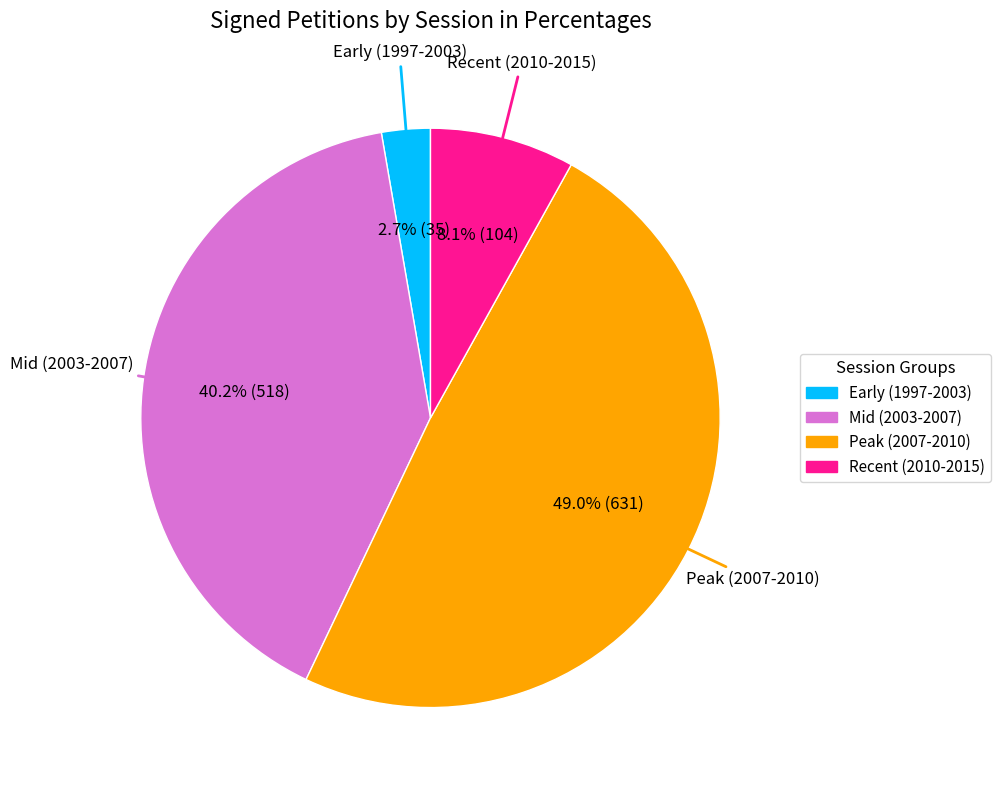

Is there any slice that represents more than half of the pie?

No